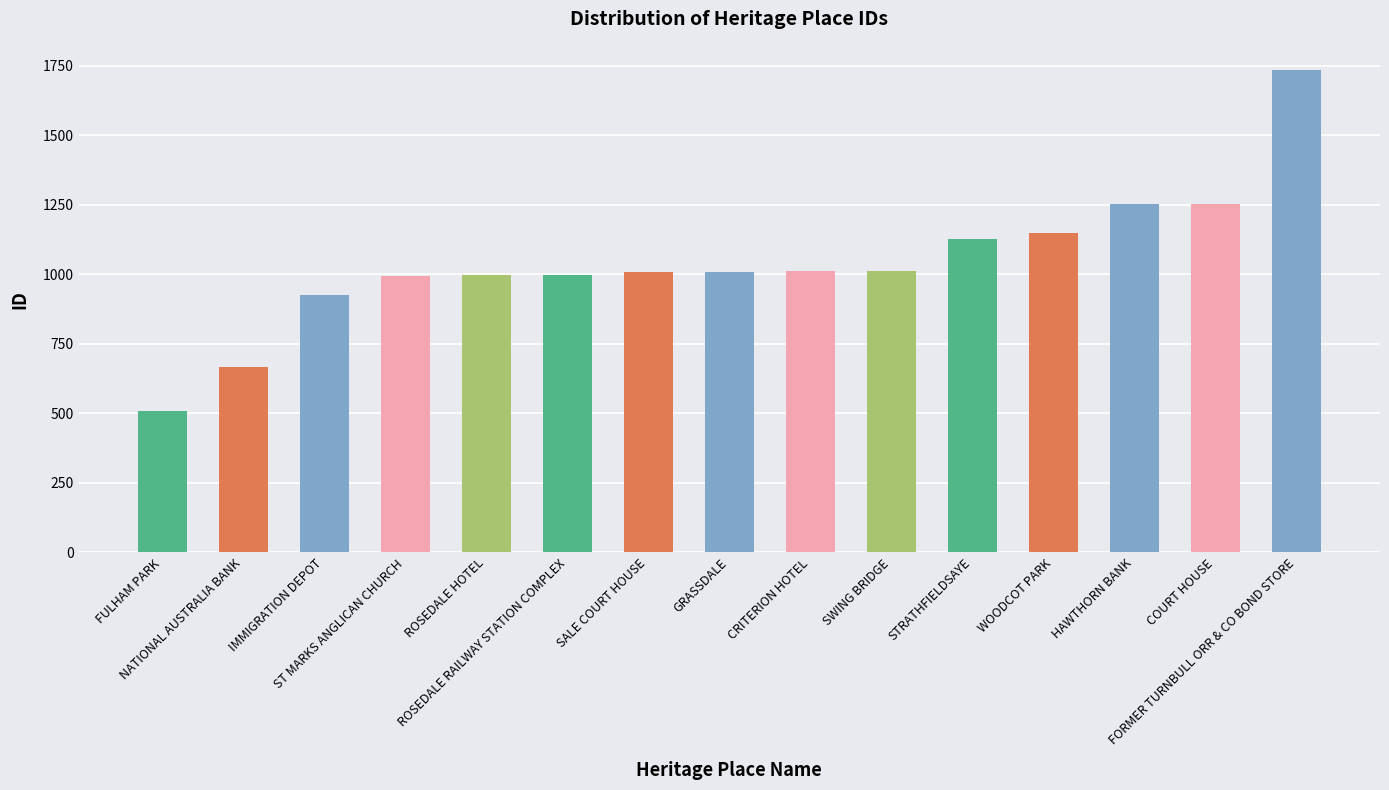

What is the sum of the values at FORMER TURNBULL ORR & CO BOND STORE and NATIONAL AUSTRALIA BANK?

2403